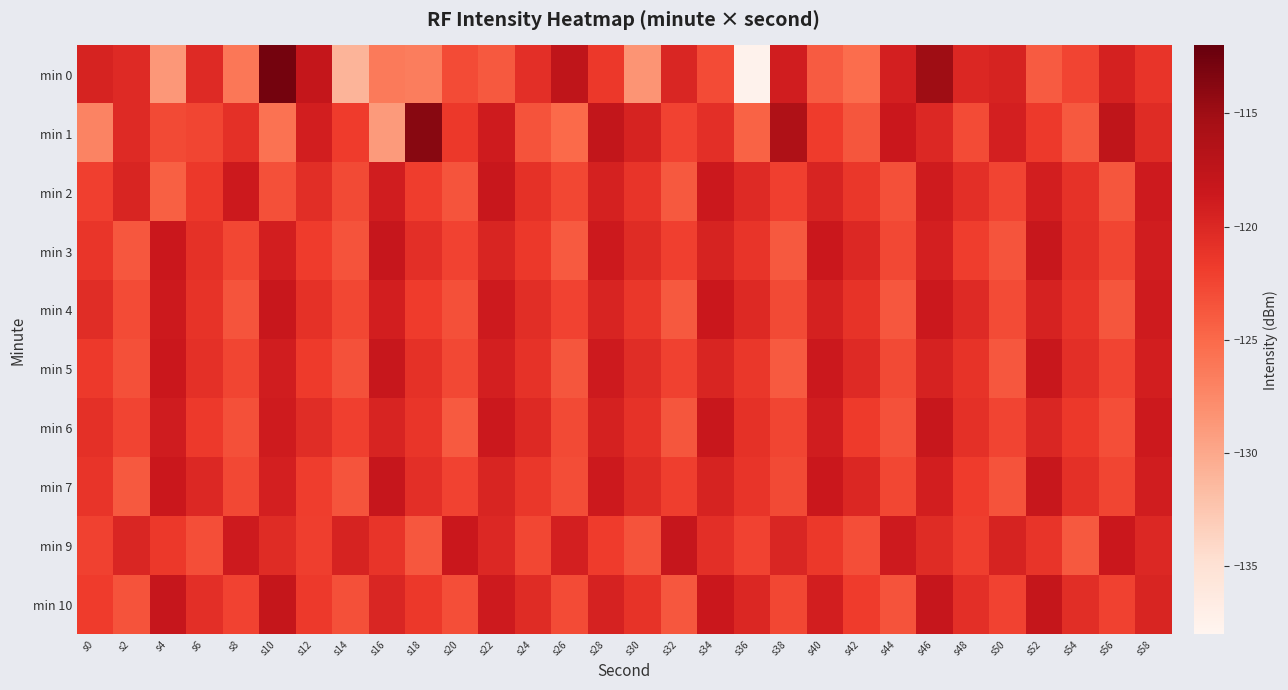

What is the difference between the highest and lowest values at s22?

5.5